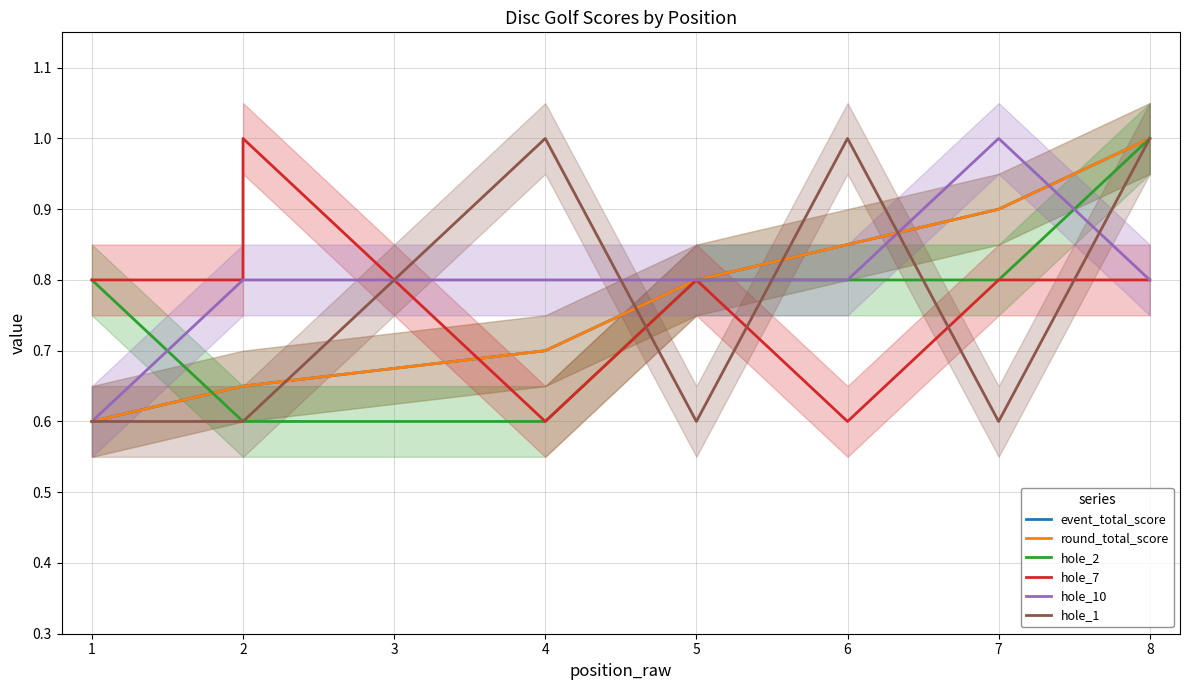

What is the lowest value of the hole_10 series?

0.6